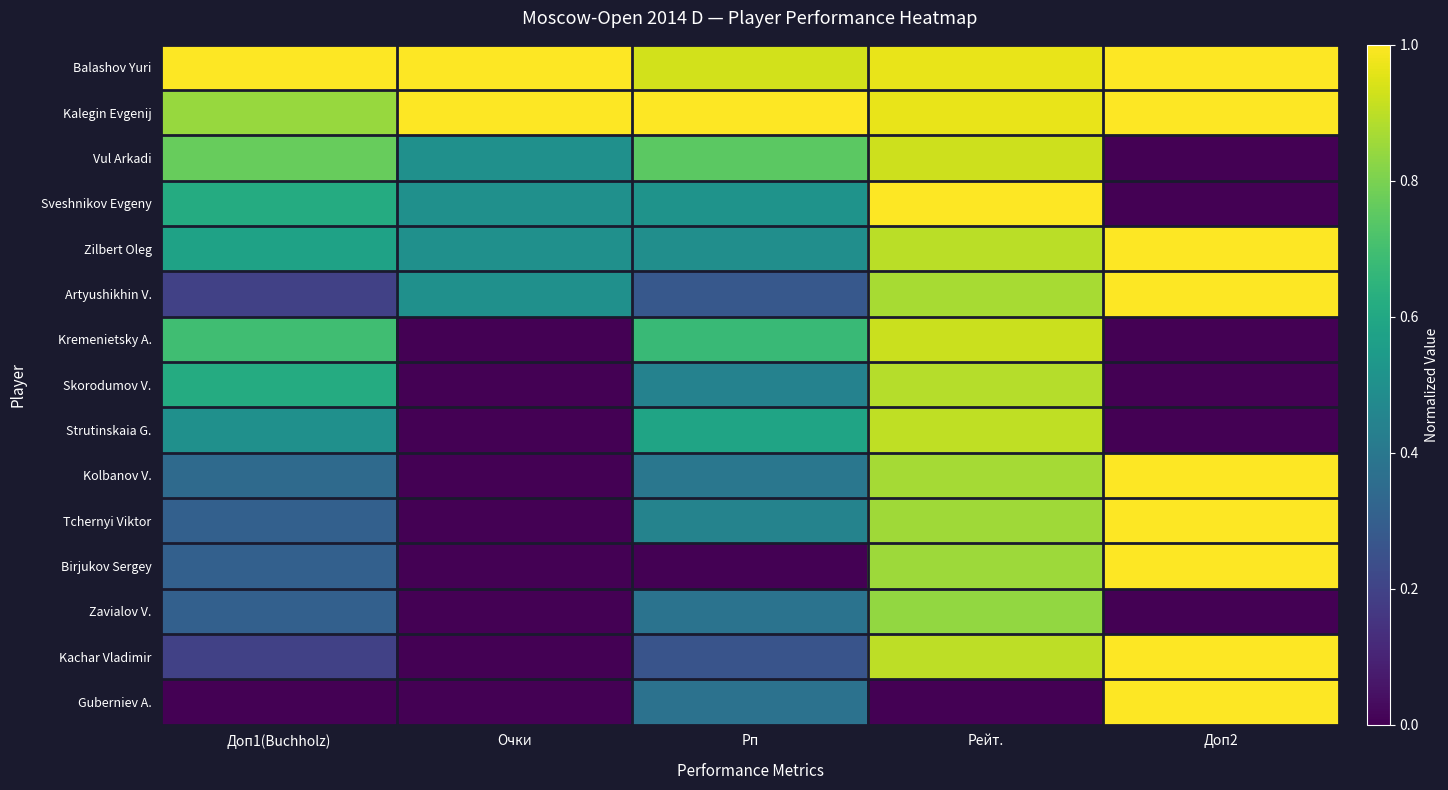

List the series in order of their peak value, highest first.

Balashov Yuri, Kalegin Evgenij, Sveshnikov Evgeny, Zilbert Oleg, Artyushikhin V., Kolbanov V., Tchernyi Viktor, Birjukov Sergey, Kachar Vladimir, Guberniev A., Vul Arkadi, Kremenietsky A., Strutinskaia G., Skorodumov V., Zavialov V.